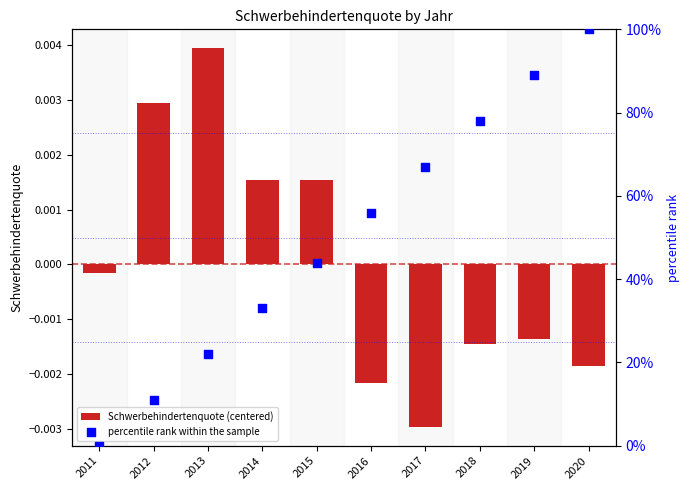

Which series reaches the minimum Y coordinate?

Schwerbehindertenquote (centered)